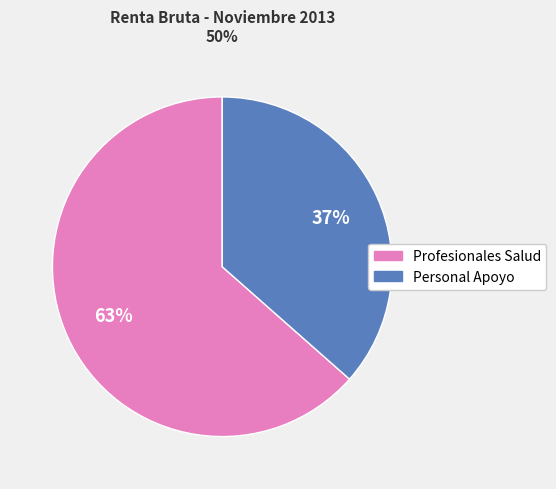

Does Profesionales Salud represent more than half of the total?

Yes